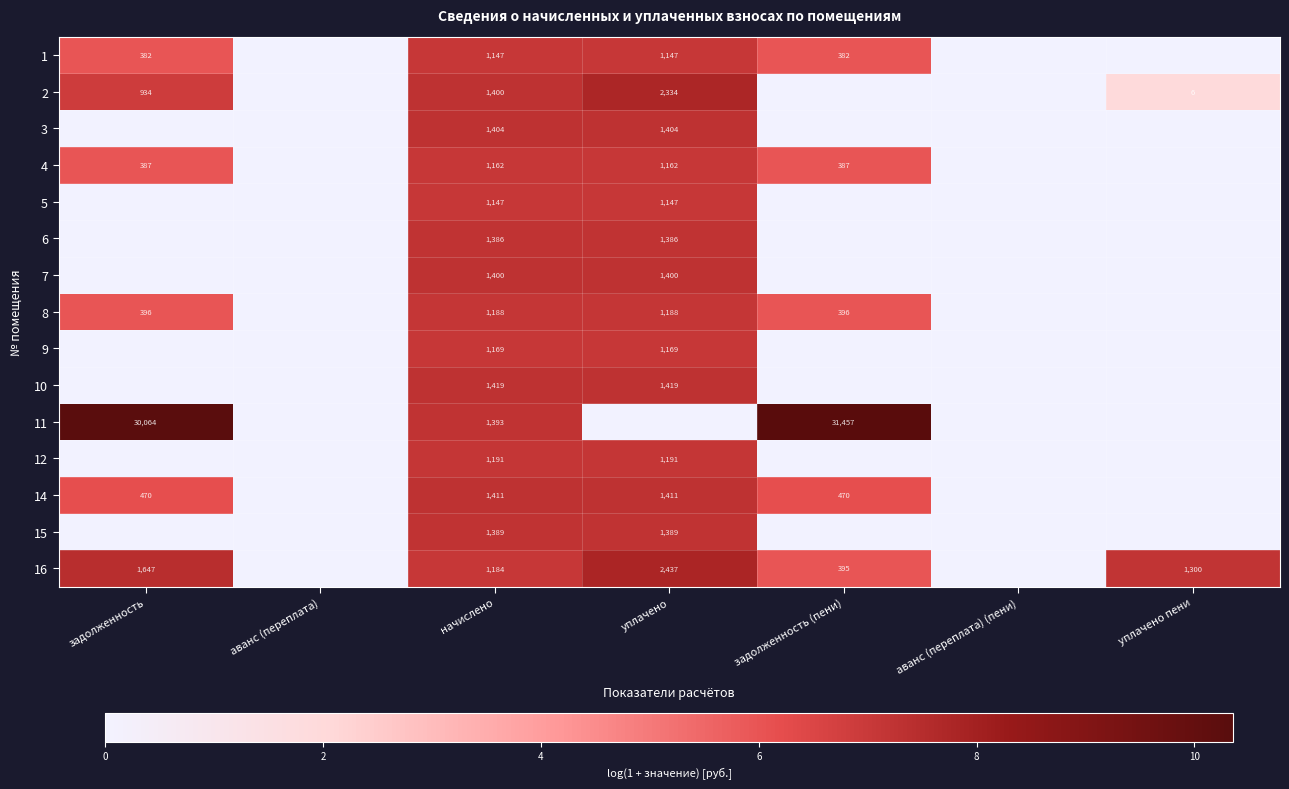

Is the value of 15 at начислено greater than the value of 16 at задолженность?

No